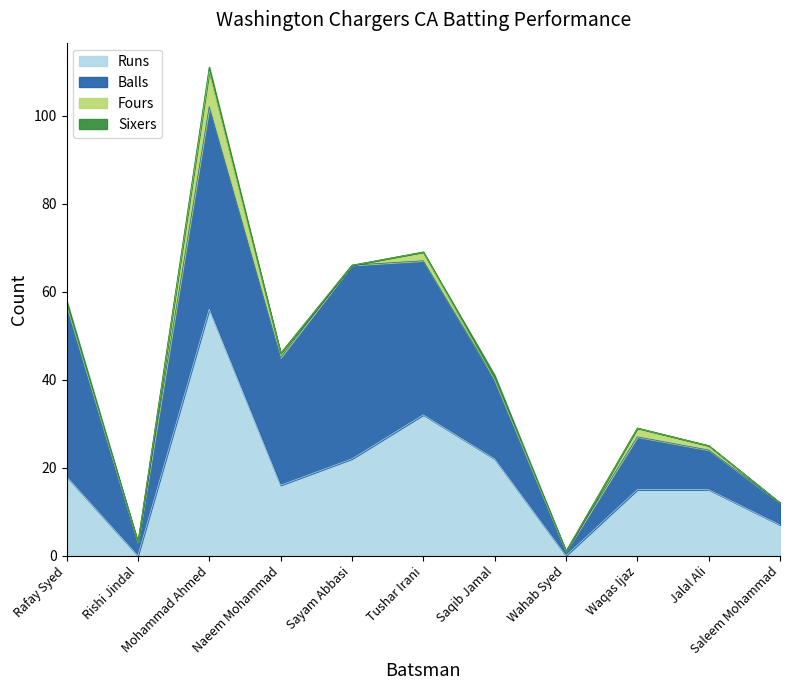

True or false: Fours and Runs intersect in this chart.

False